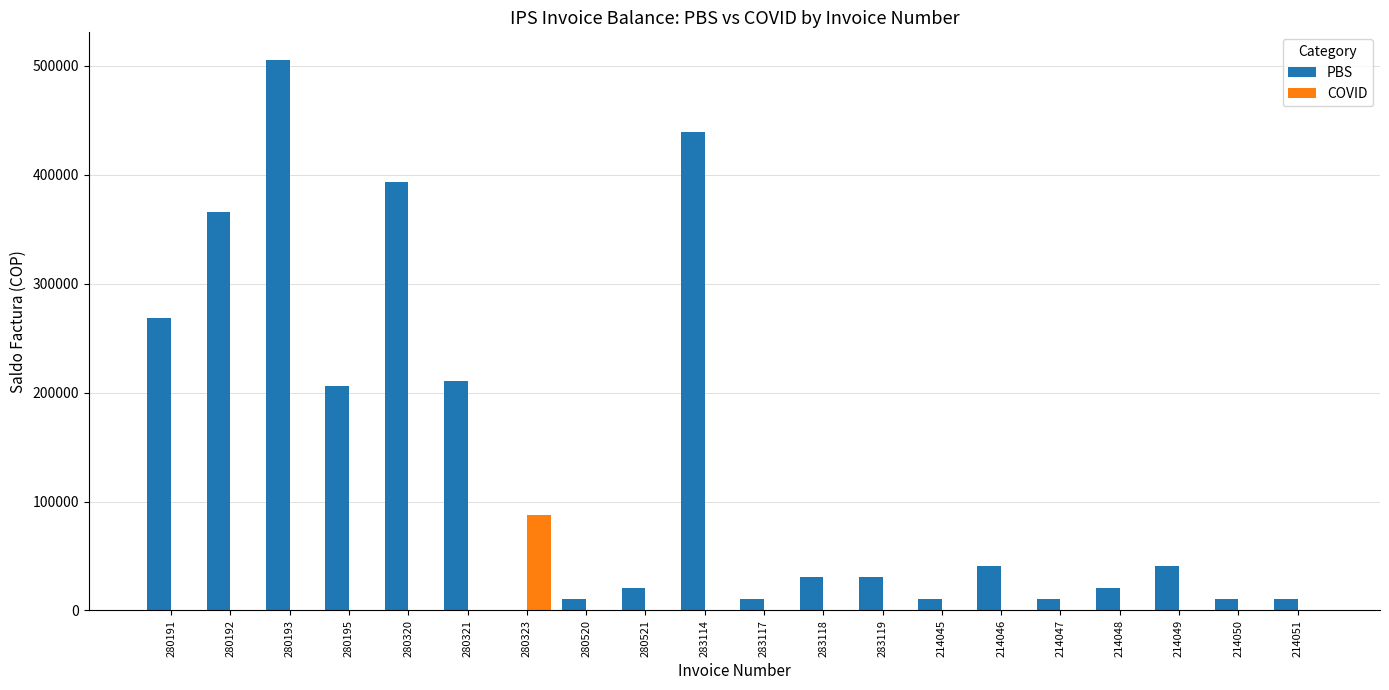

Which series has the largest total across all categories?

PBS